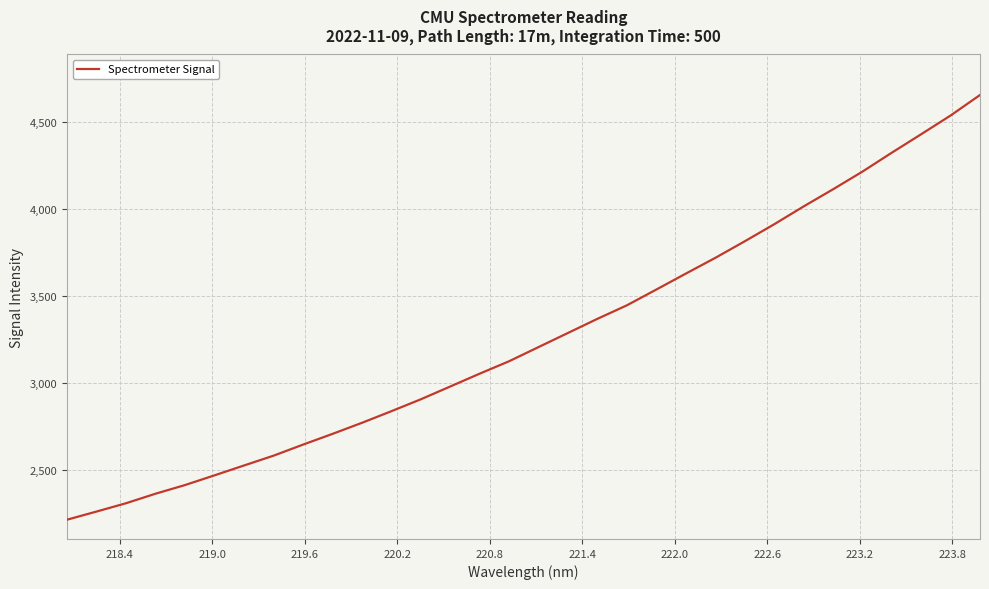

What is the difference between the maximum and minimum values?

2439.9